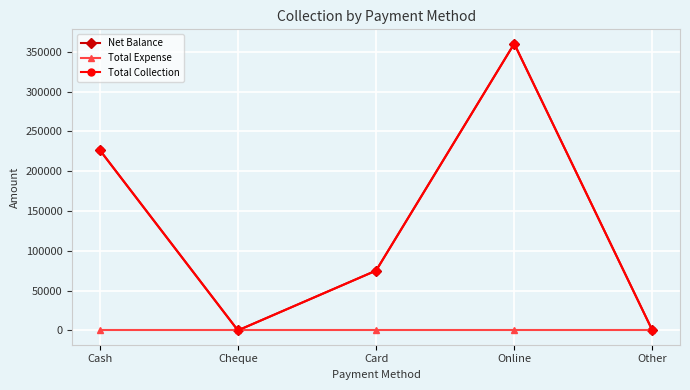

At which category does the chart reach its minimum across all series?

Cheque